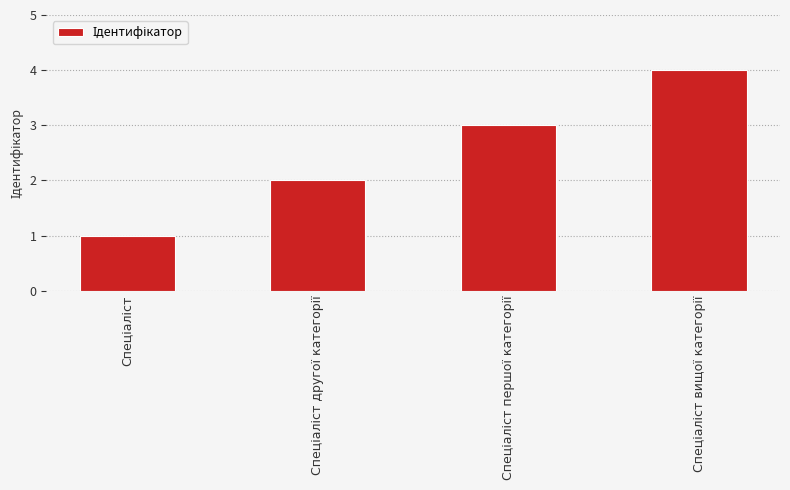

What is the greatest value displayed?

4